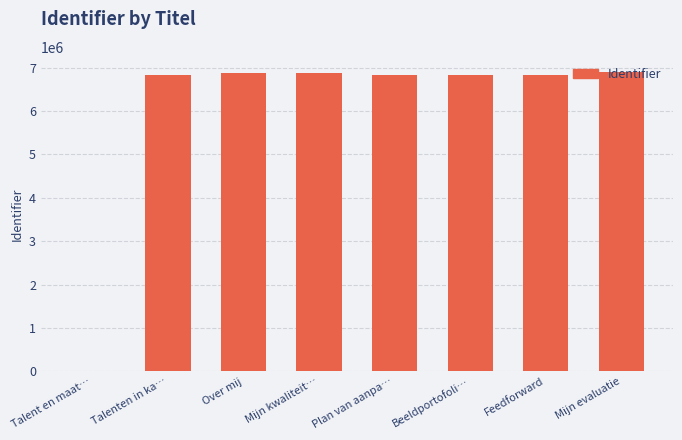

The value at Plan van aanpa… is 6840968. True or false?

True